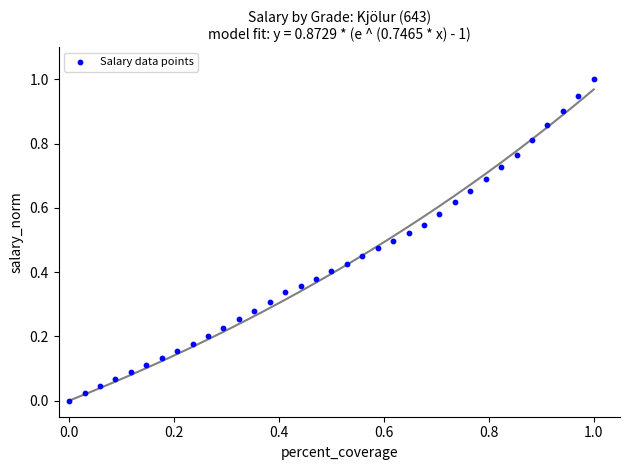

What is the range of Y values (max minus min)?

1.0